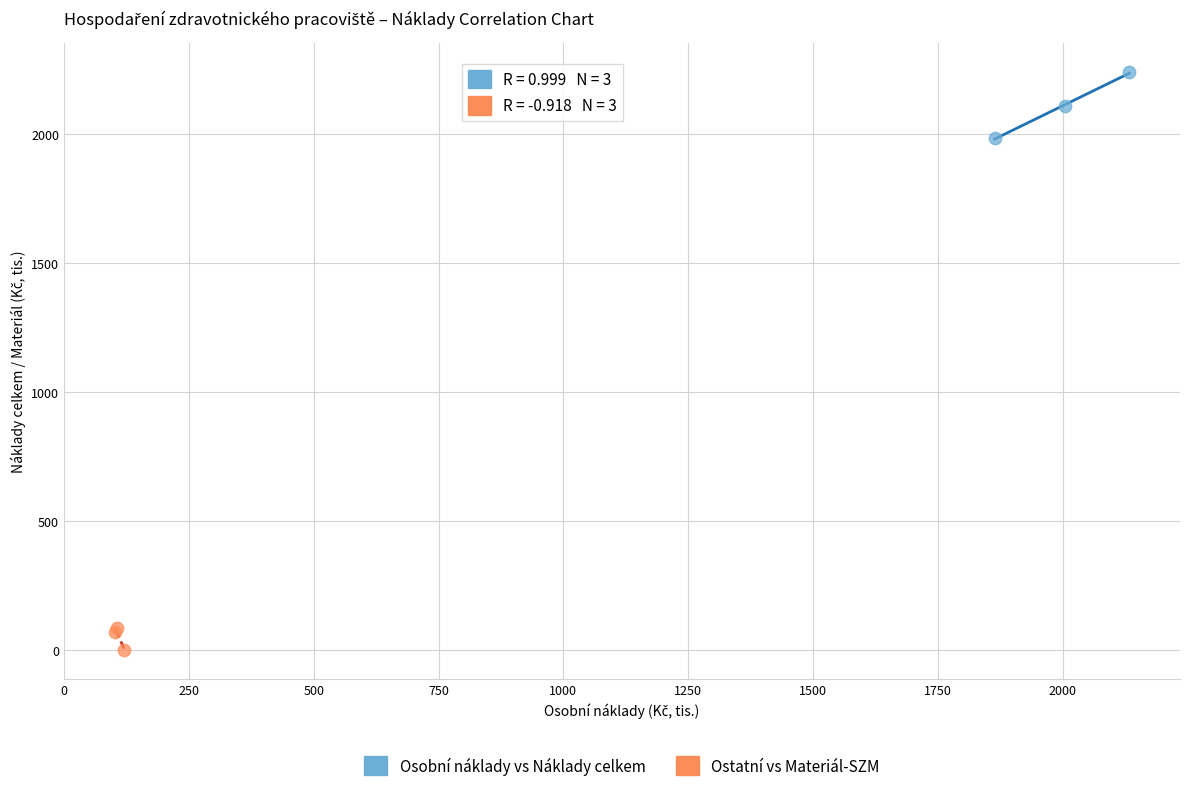

Which series has the largest Y range (max minus min)?

Osobní náklady vs Náklady celkem